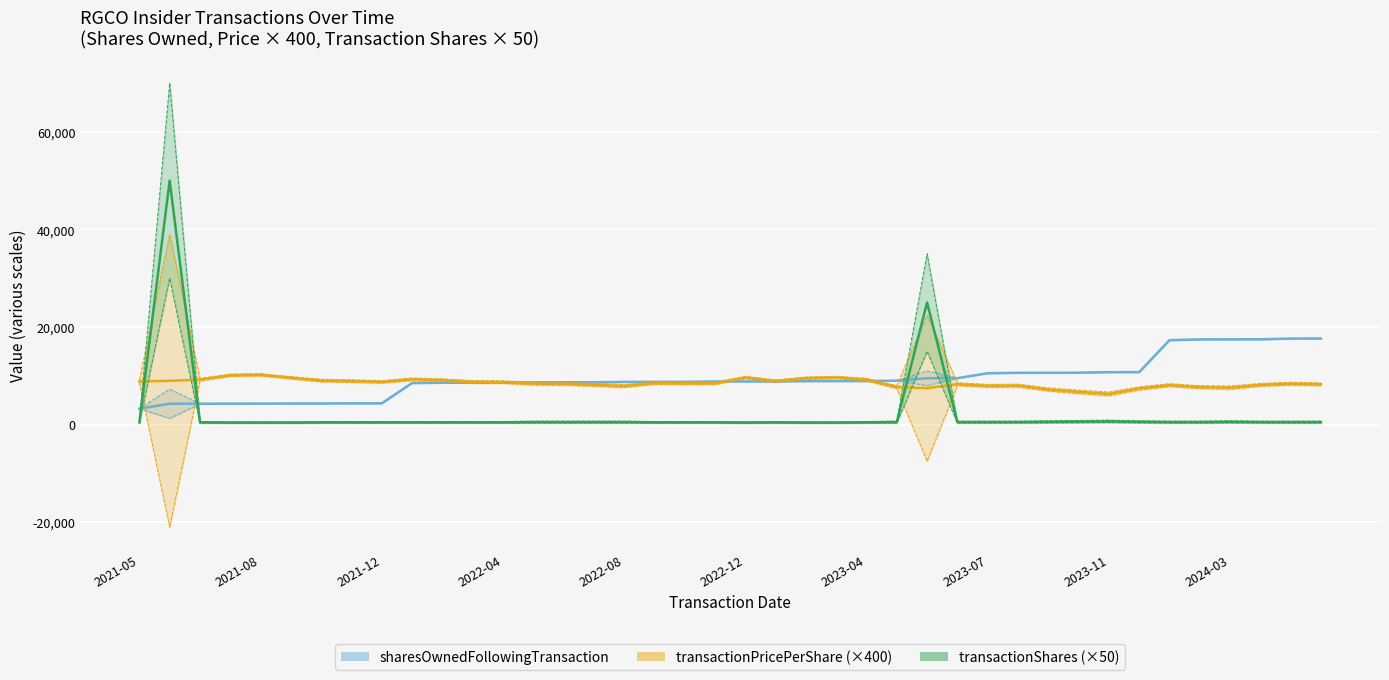

Count the number of categories in the chart.

40